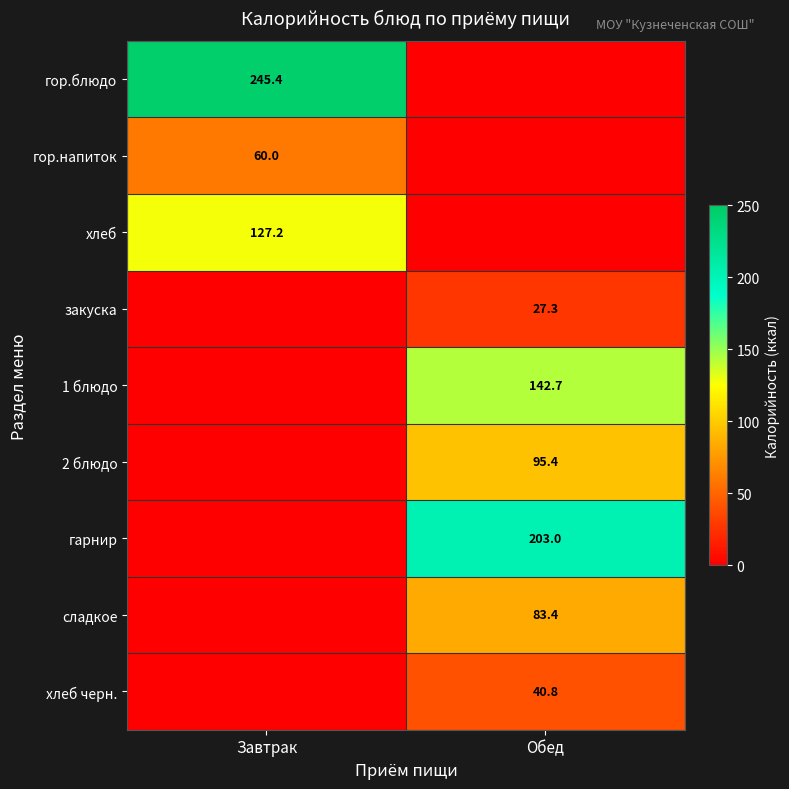

The value of хлеб черн. at Обед is 72.6. True or false?

False